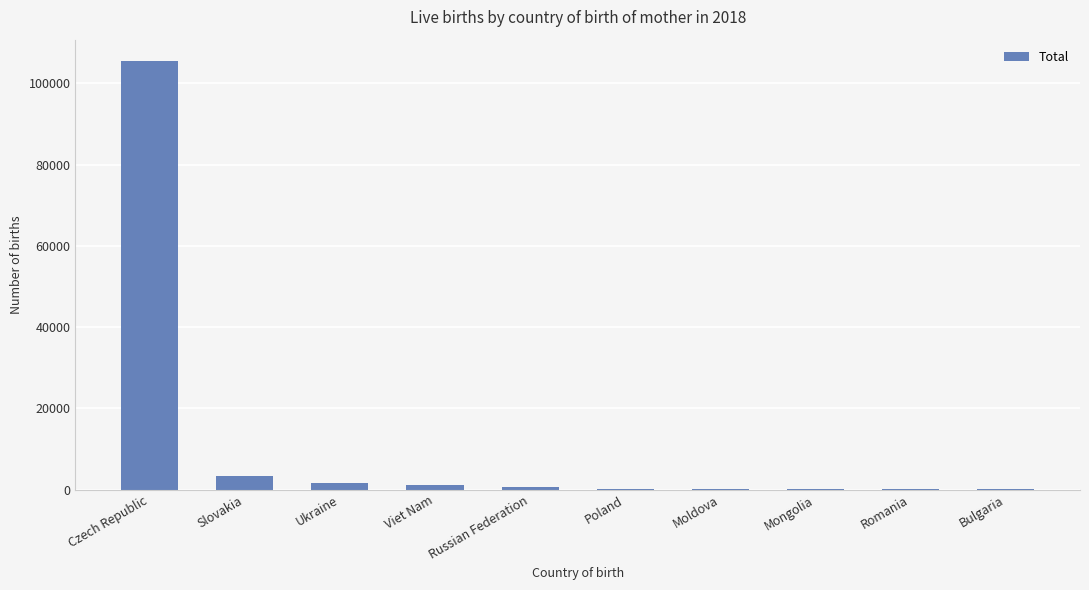

Which has a higher value, Slovakia or Mongolia?

Slovakia